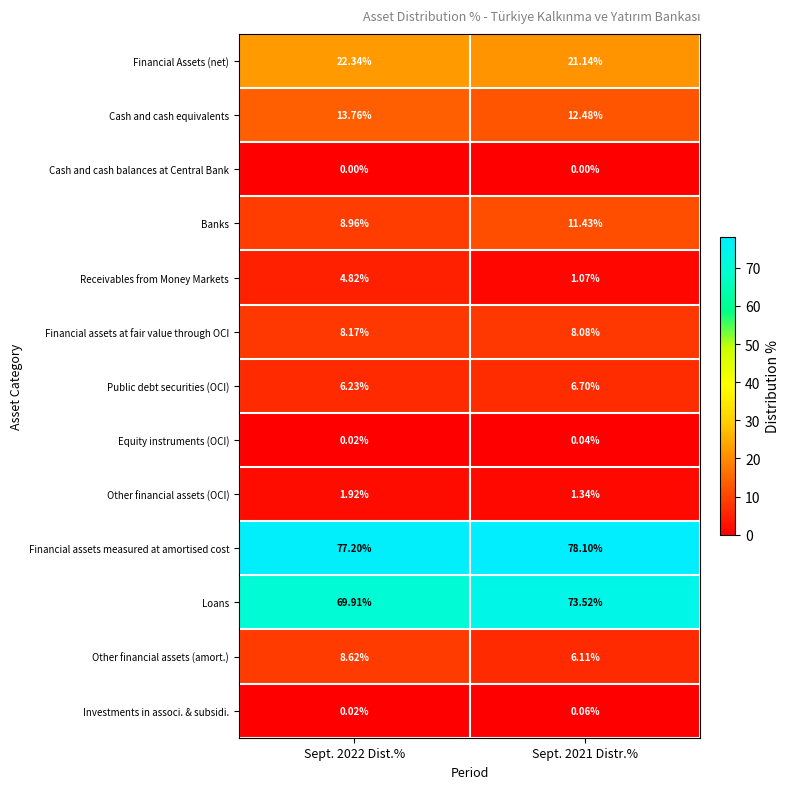

Rank the series by their maximum value, from lowest to highest.

Cash and cash balances at Central Bank, Equity instruments (OCI), Investments in associ. & subsidi., Other financial assets (OCI), Receivables from Money Markets, Public debt securities (OCI), Financial assets at fair value through OCI, Other financial assets (amort.), Banks, Cash and cash equivalents, Financial Assets (net), Loans, Financial assets measured at amortised cost